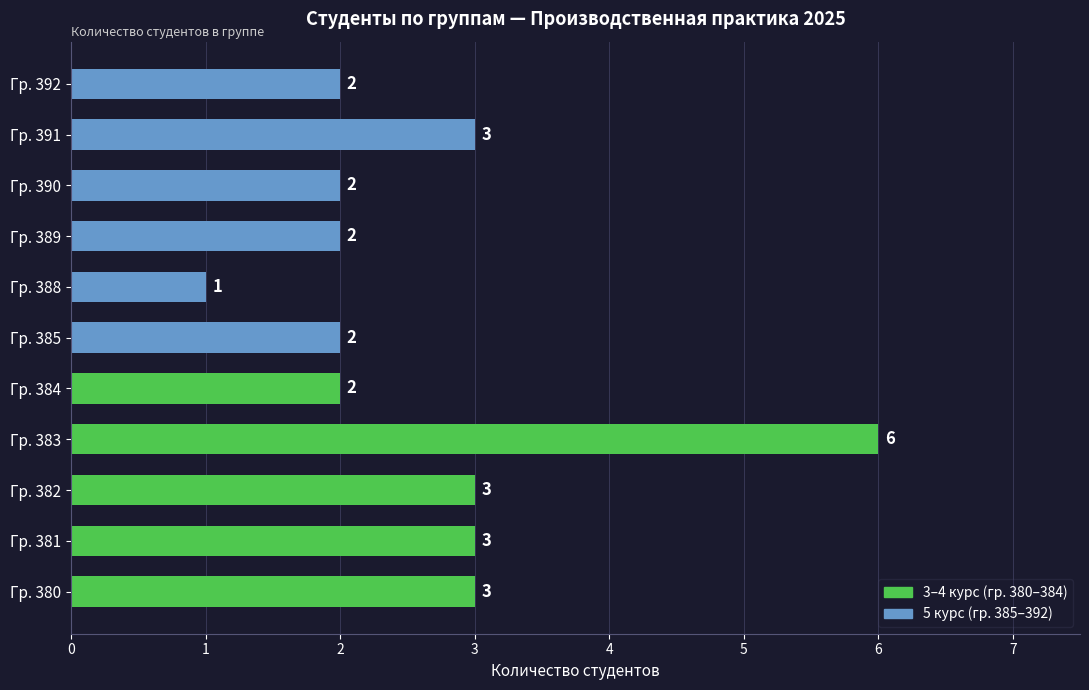

Which label corresponds to the smallest value in the chart?

Гр. 388